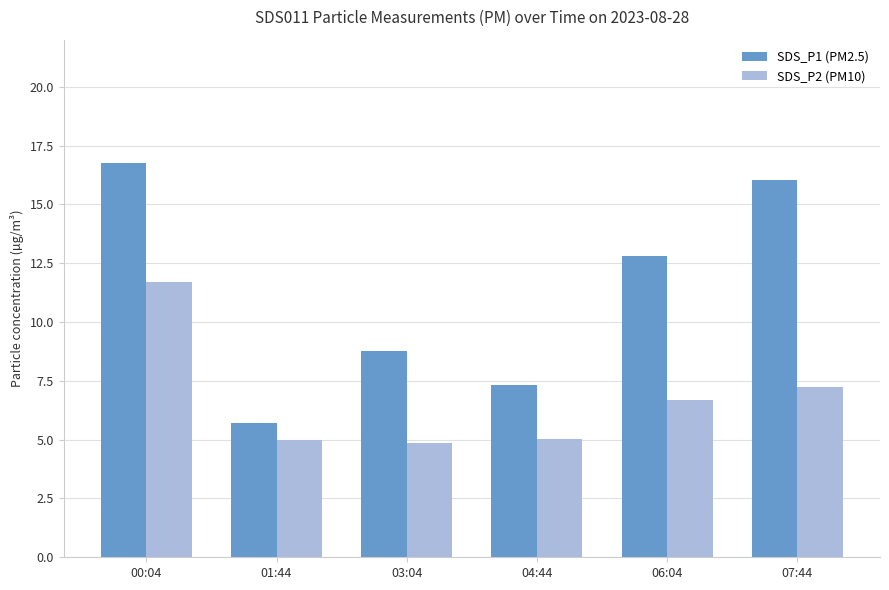

At which category is the sum across all series the highest?

00:04